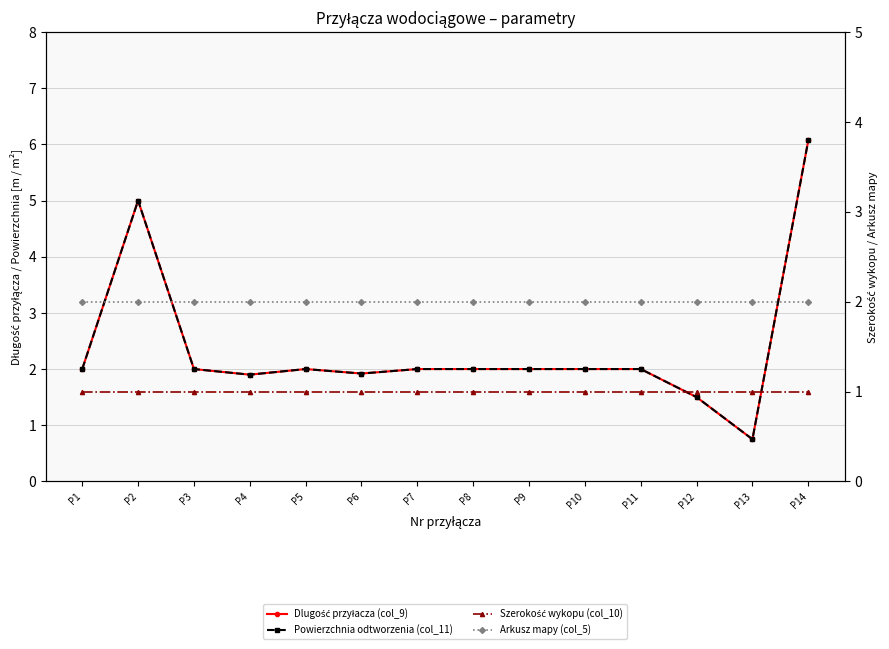

How many data points does each series have?

14